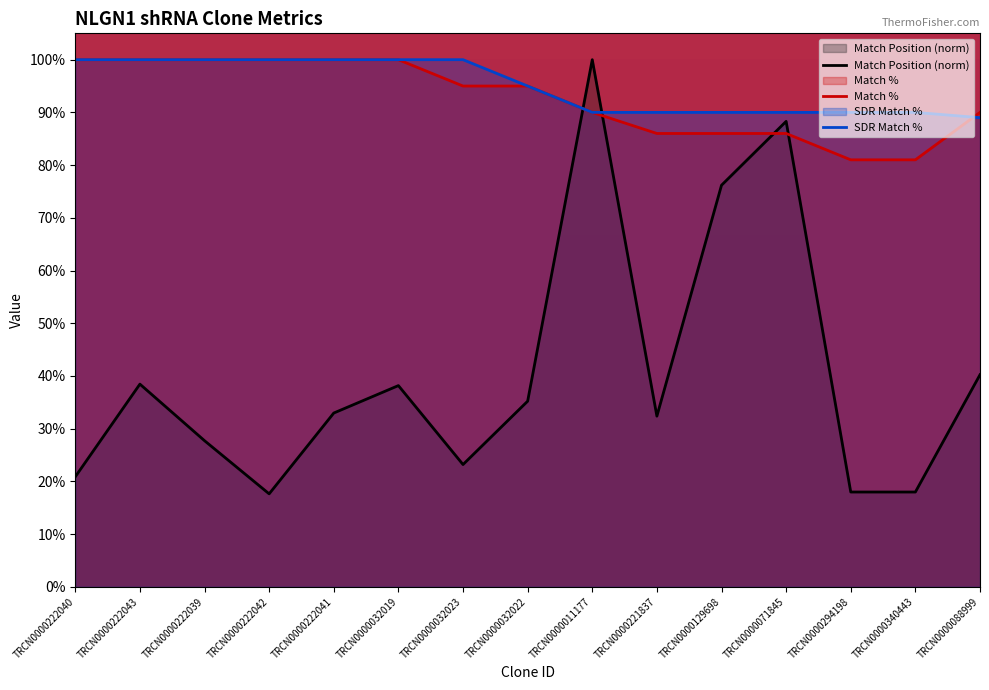

What is the total value across all series at TRCN0000222039?

227.7